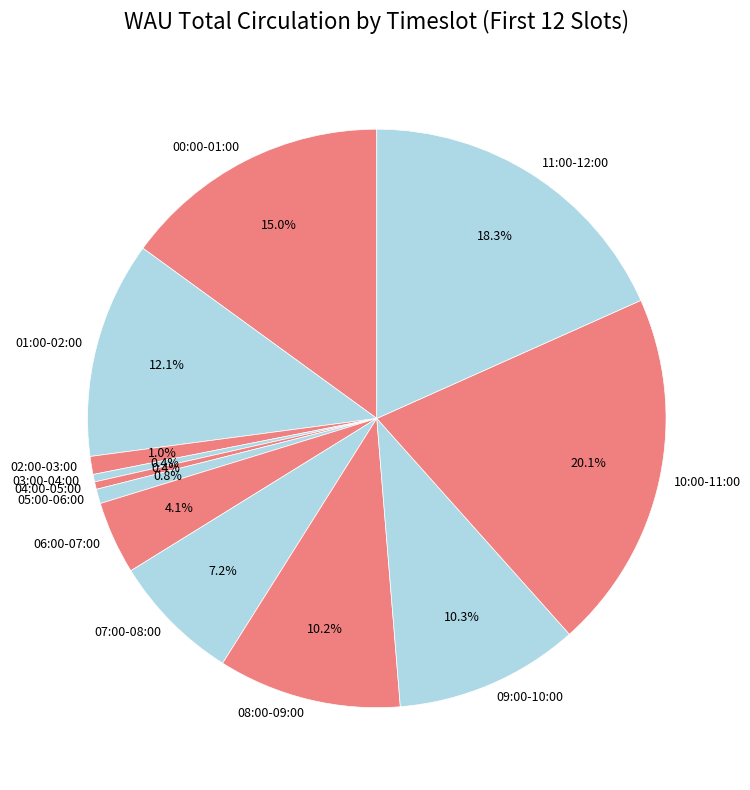

Does any single category account for the majority?

No